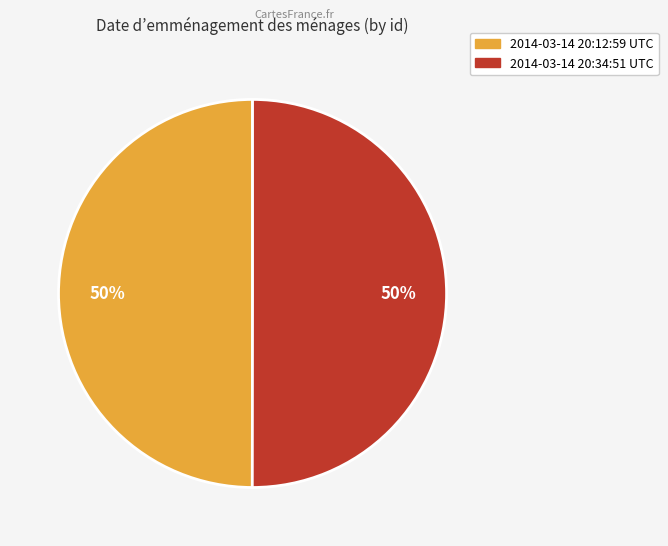

Is the sum of 2014-03-14 20:12:59 UTC and 2014-03-14 20:34:51 UTC greater than half?

Yes